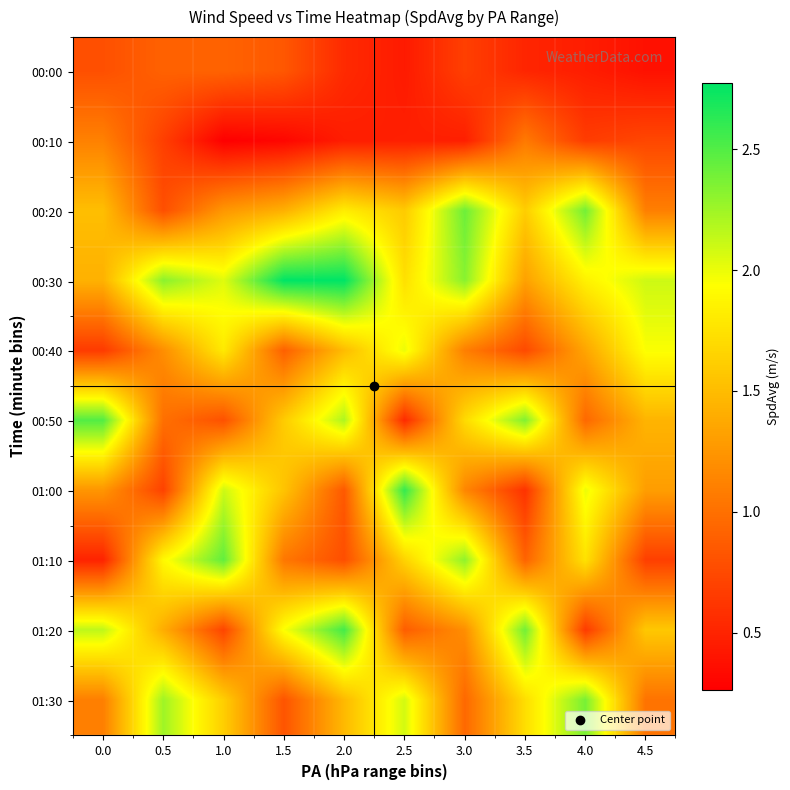

List the series in order of their peak value, highest first.

00:30, 01:00, 01:20, 00:50, 01:10, 00:20, 01:30, 00:40, 00:10, 00:00